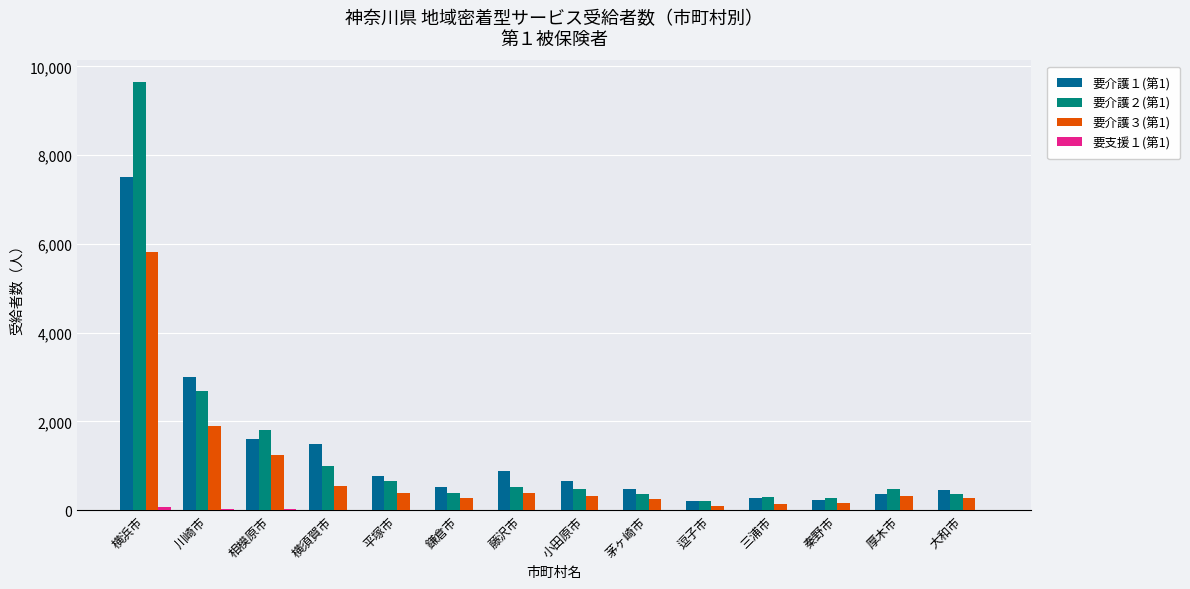

At which category is the sum across all series the highest?

横浜市